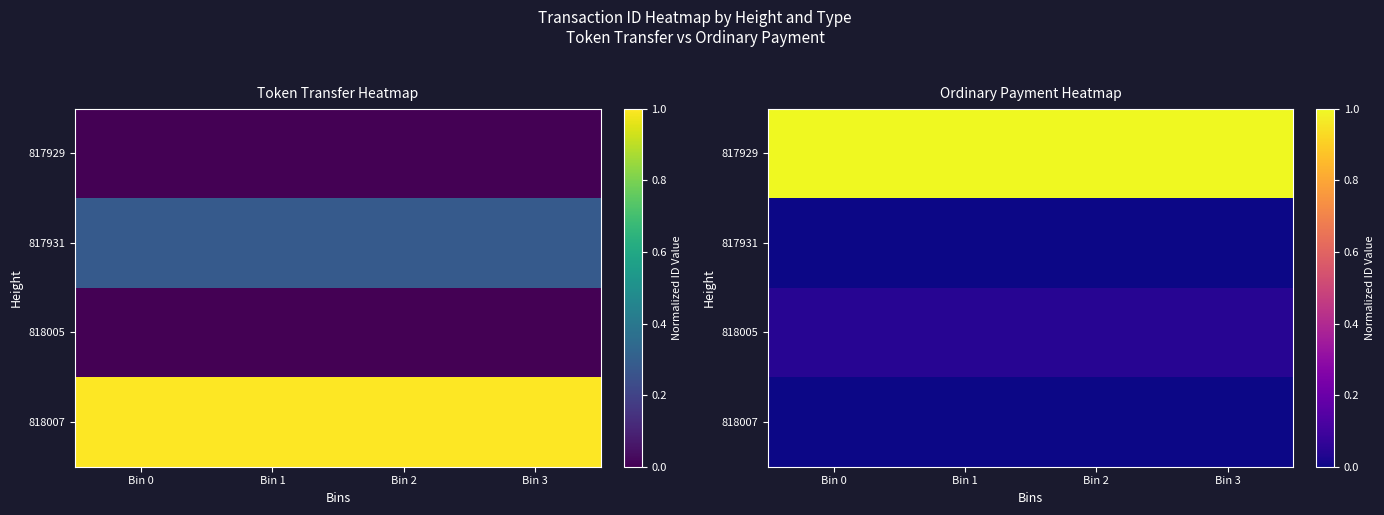

List the labels in order of 818005 value, smallest first.

Bin 0, Bin 1, Bin 2, Bin 3